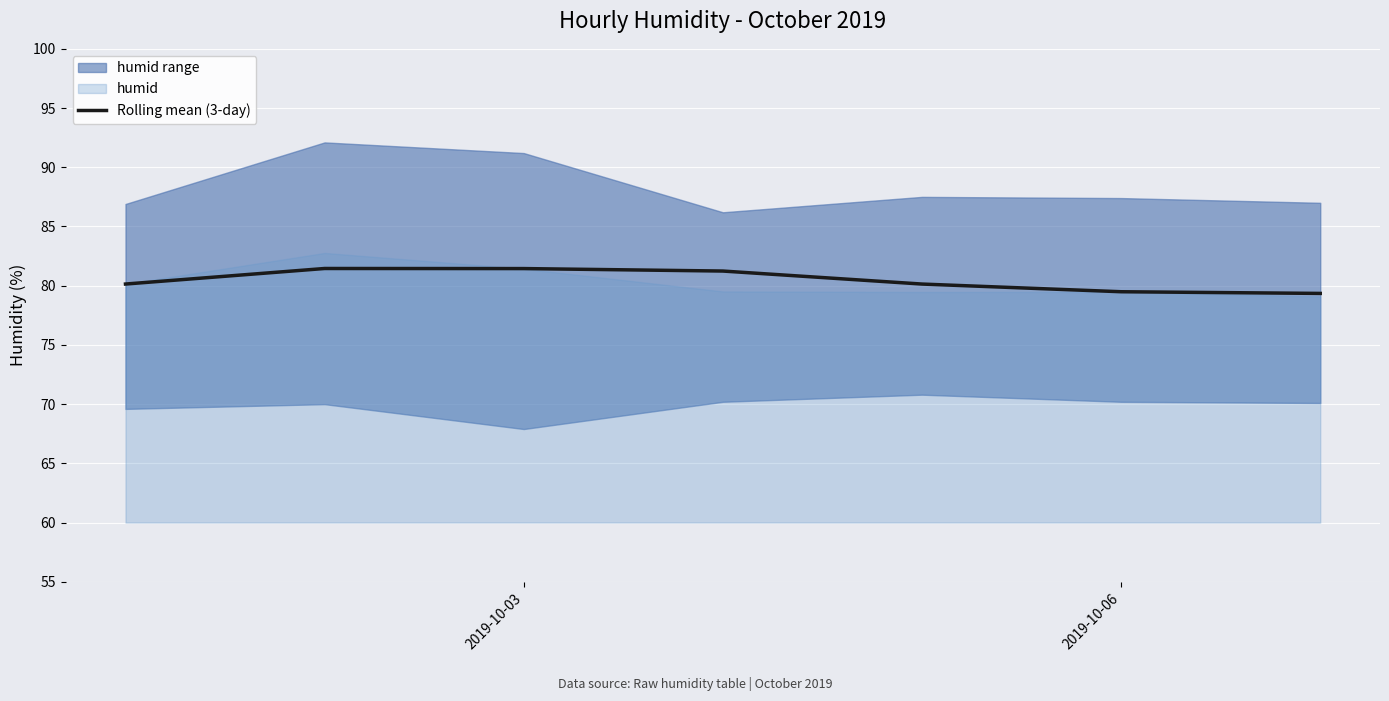

The value of Rolling mean (3-day) at 2019-10-06 is 122.0. True or false?

False